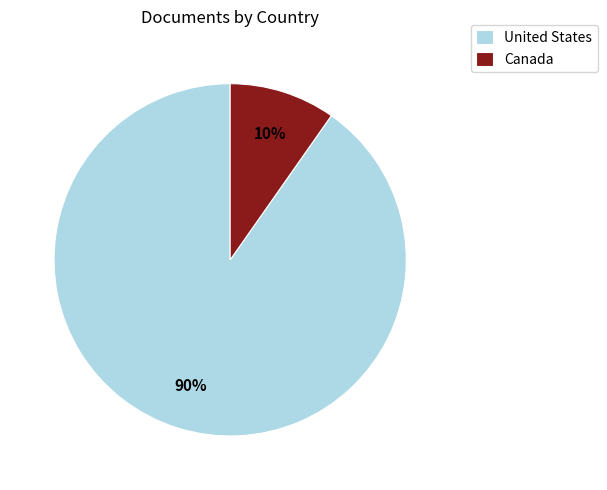

To the nearest percent, what is the combined percentage of Canada and United States?

100%